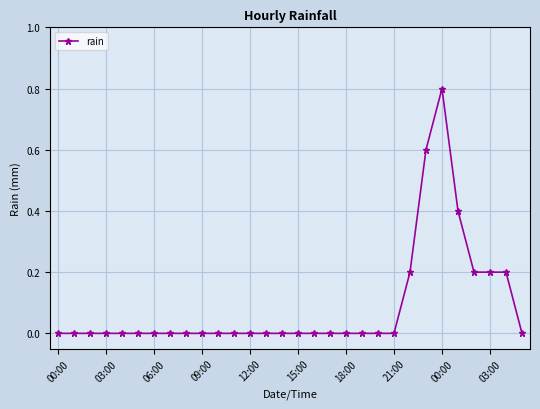

What is the maximum value shown in the chart?

0.8